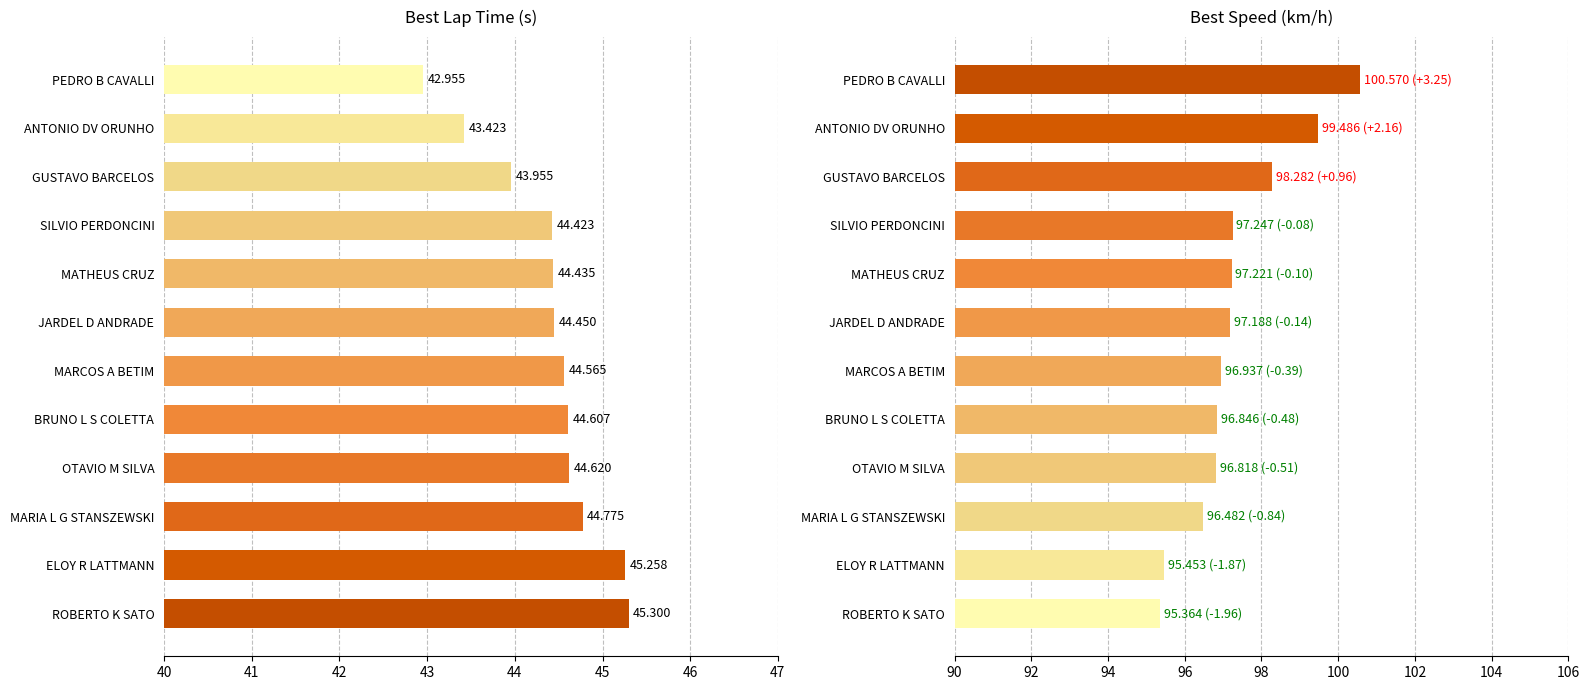

Which series has the largest range (max minus min)?

Best Speed